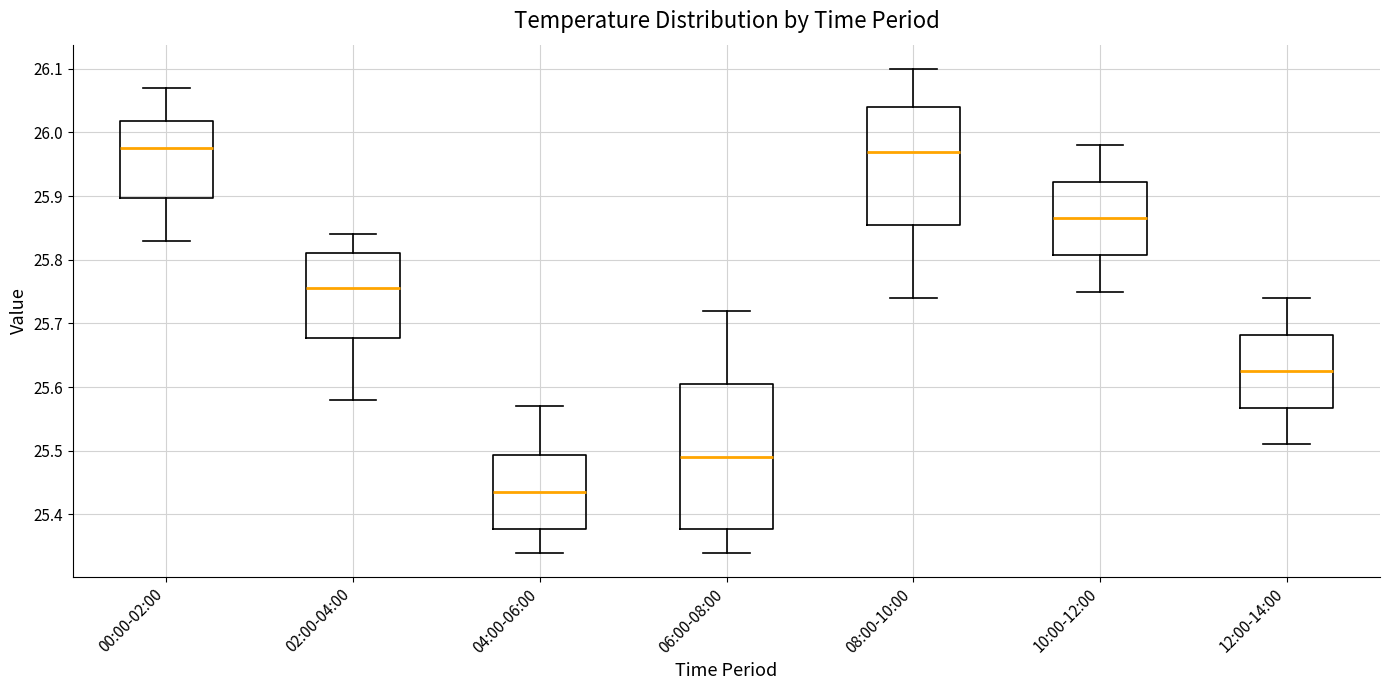

Reading left to right, transcribe this box plot: for each box, give where its median line is, the range the box spans, and where its two whiskers end, as read against the y-axis. The values are not printed on the chart, so give them approximately, as read against the axis.

00:00-02:00: median 25.98, box 25.90 to 26.02, whiskers 25.83 to 26.07
02:00-04:00: median 25.76, box 25.68 to 25.81, whiskers 25.58 to 25.84
04:00-06:00: median 25.44, box 25.38 to 25.49, whiskers 25.34 to 25.57
06:00-08:00: median 25.49, box 25.38 to 25.61, whiskers 25.34 to 25.72
08:00-10:00: median 25.97, box 25.86 to 26.04, whiskers 25.74 to 26.10
10:00-12:00: median 25.87, box 25.81 to 25.92, whiskers 25.75 to 25.98
12:00-14:00: median 25.63, box 25.57 to 25.68, whiskers 25.51 to 25.74